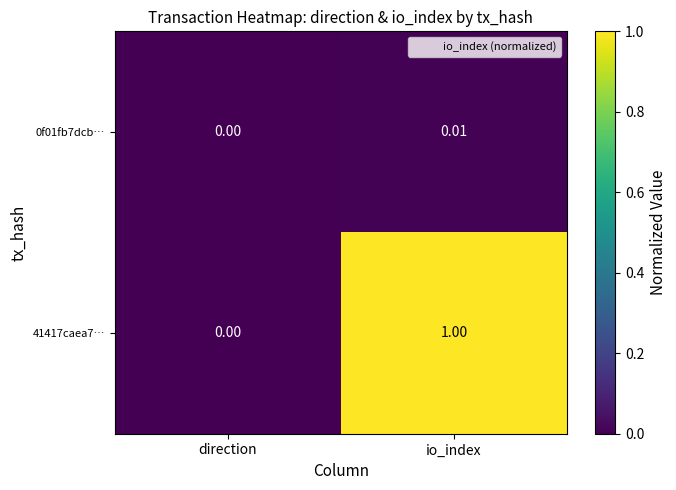

Is the value of 41417caea7… at io_index greater than the value of 0f01fb7dcb… at io_index?

Yes